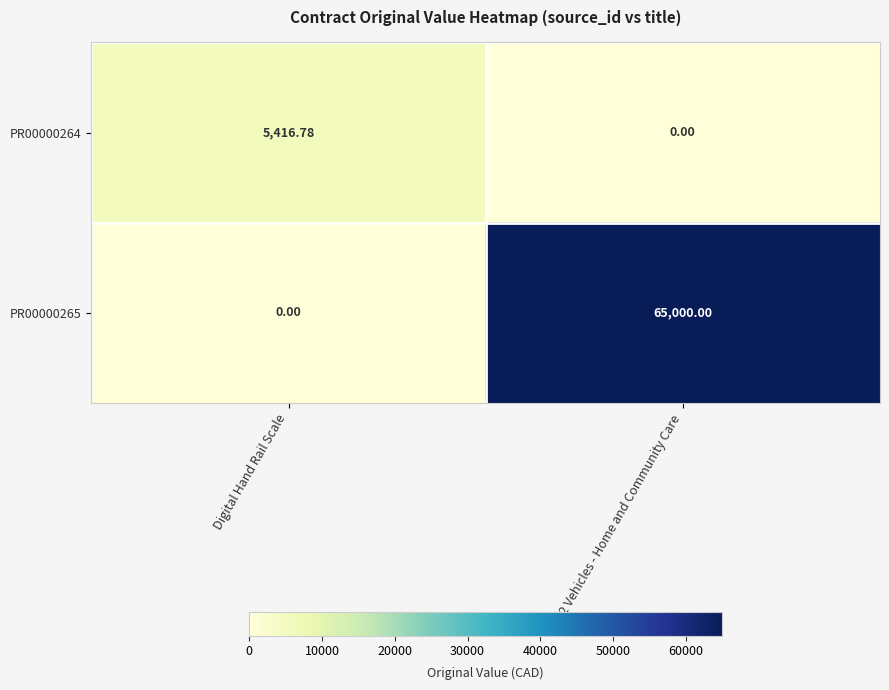

Is the value of PR00000264 at Digital Hand Rail Scale greater than the value of PR00000265 at 2 Vehicles - Home and Community Care?

No